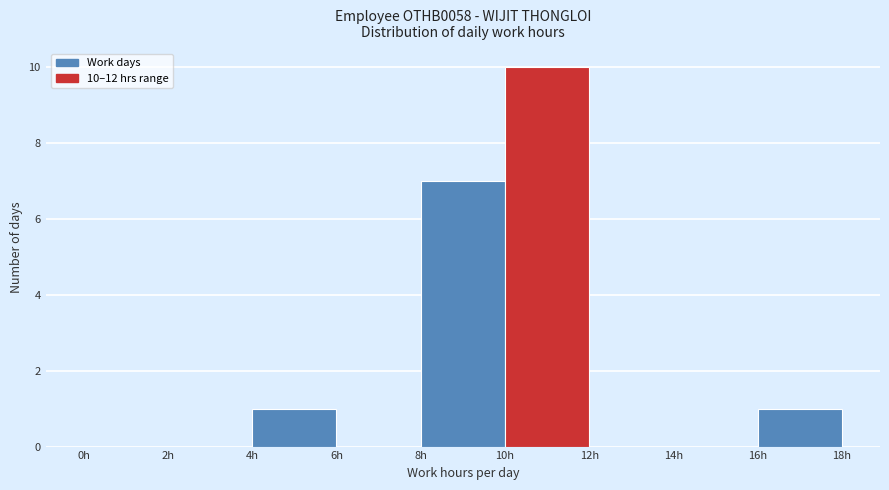

Over which range of the x-axis is the bar tallest?

10 to 12